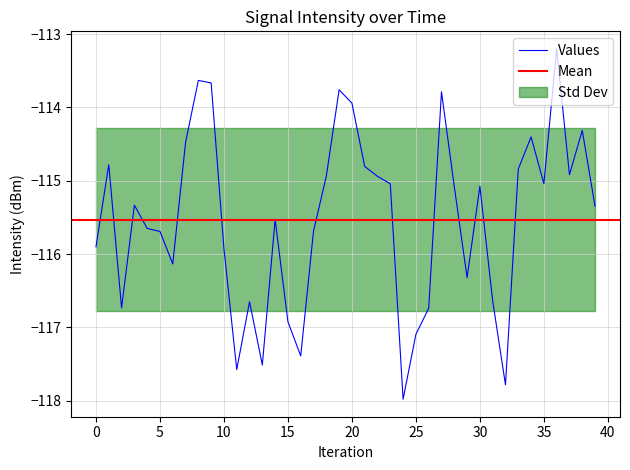

Which label corresponds to the smallest value in the chart?

24